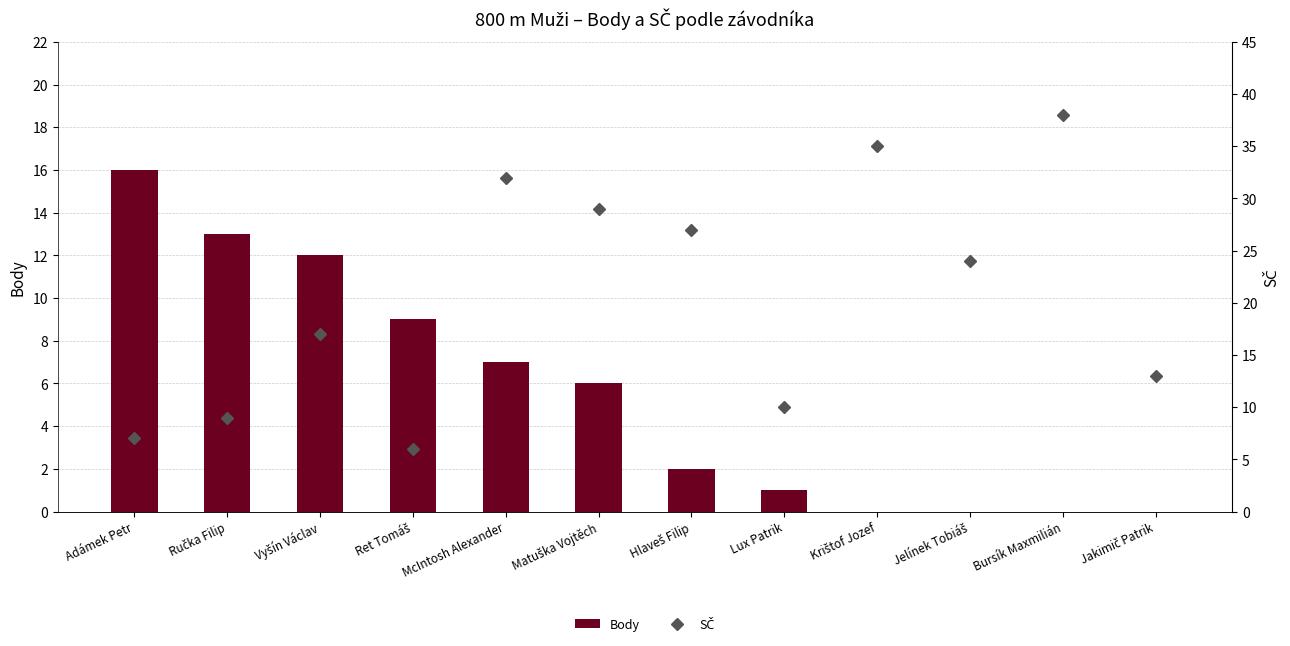

True or false: Body has a value of -6 at Jakimič Patrik.

False